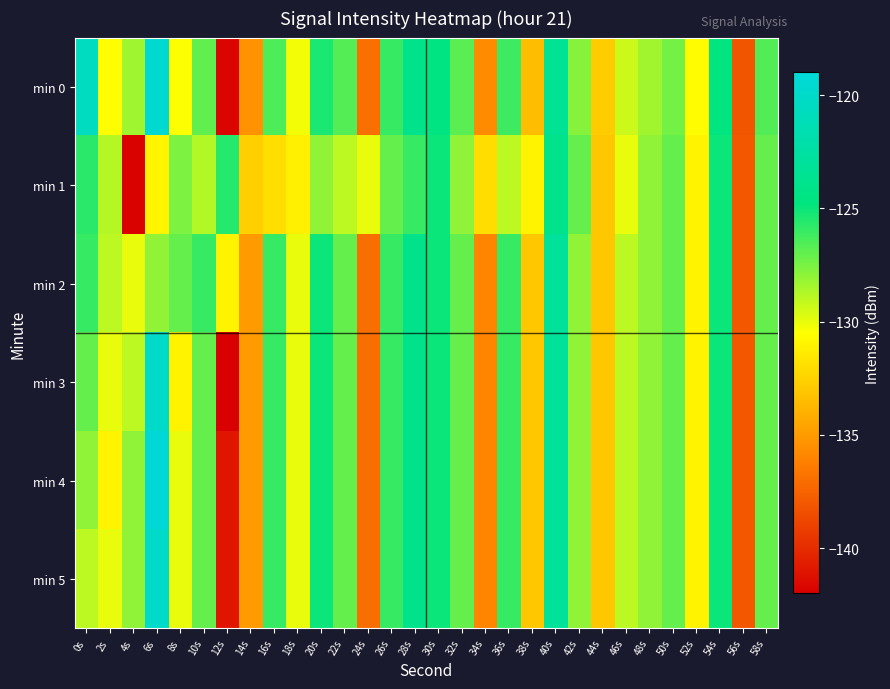

Which series has the widest spread of values?

min 0